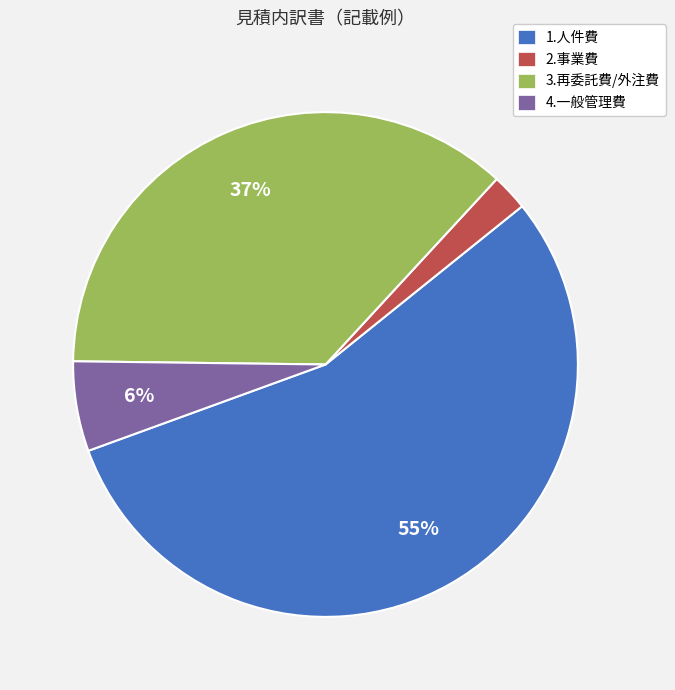

What percentage is the 4.一般管理費 slice, to the nearest percent?

6%